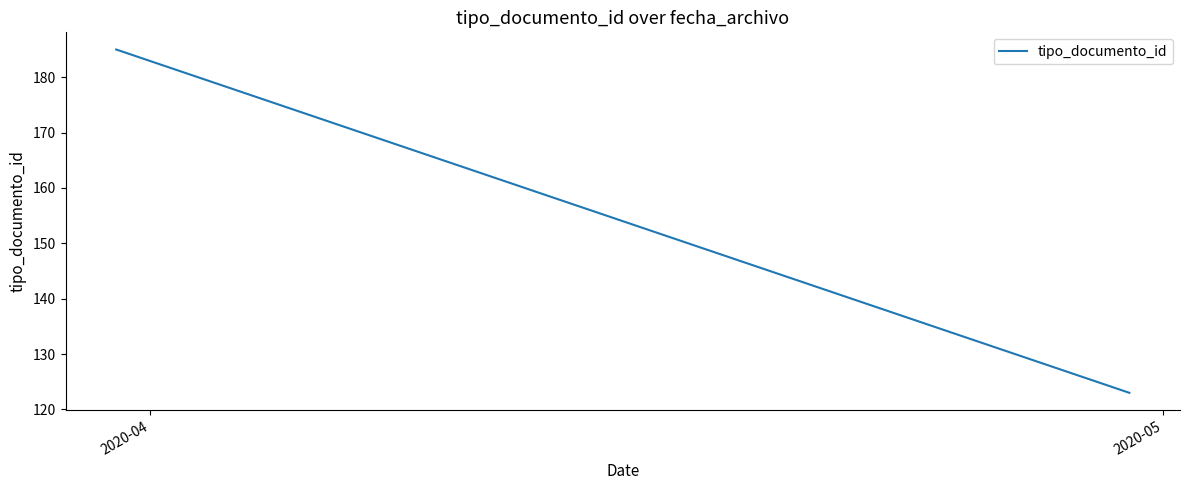

Reading left to right, what are all the values shown in this chart?

185	123